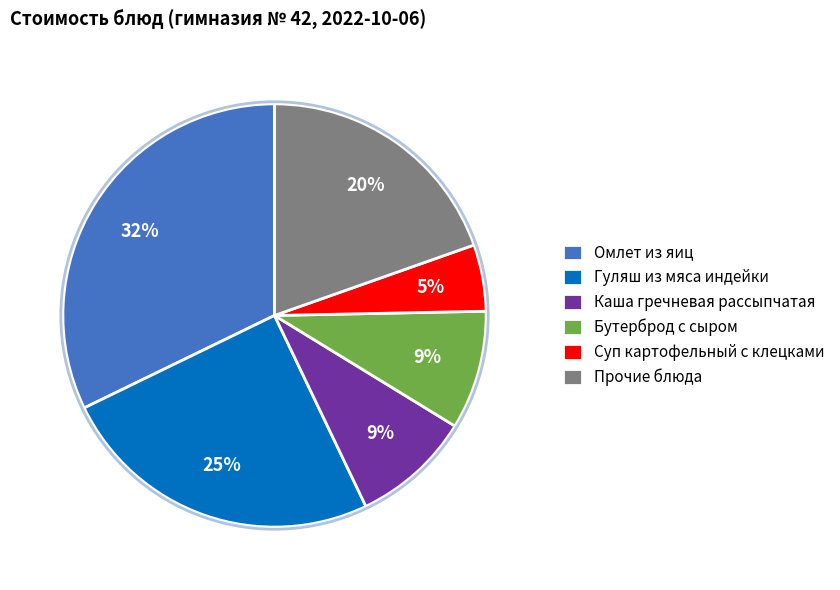

Combined, do Суп картофельный с клецками and Каша гречневая рассыпчатая account for over 50%?

No